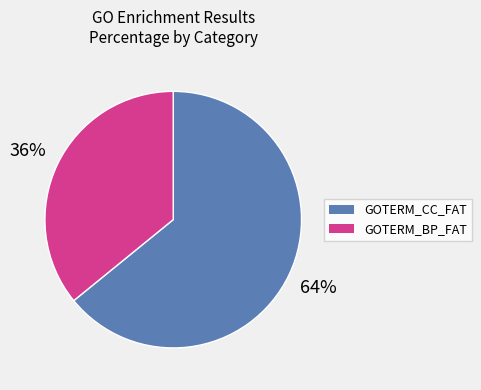

To the nearest percent, what is the average slice percentage?

50%